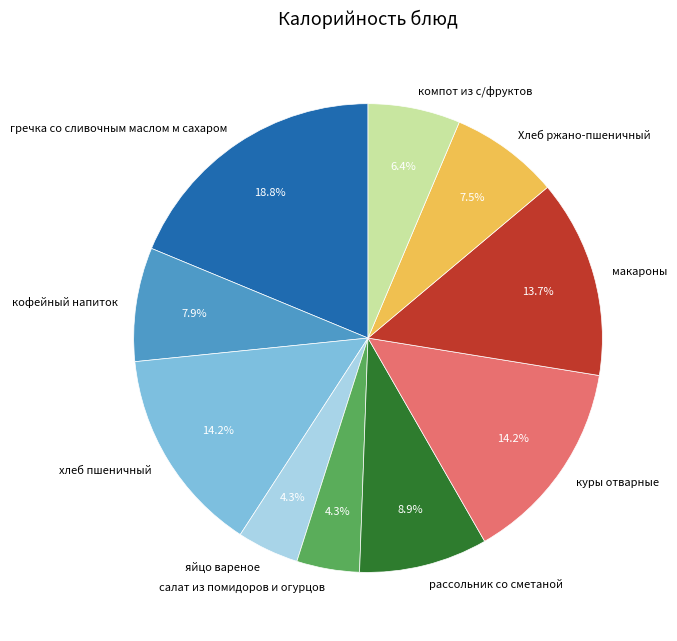

How many segments does this pie chart have?

10